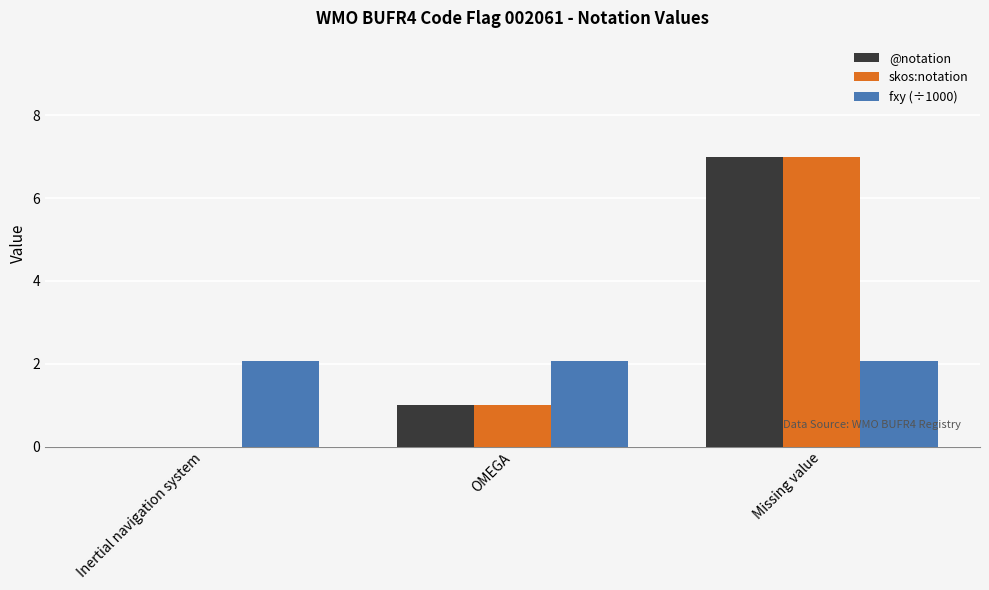

How many categories are shown in the chart?

3